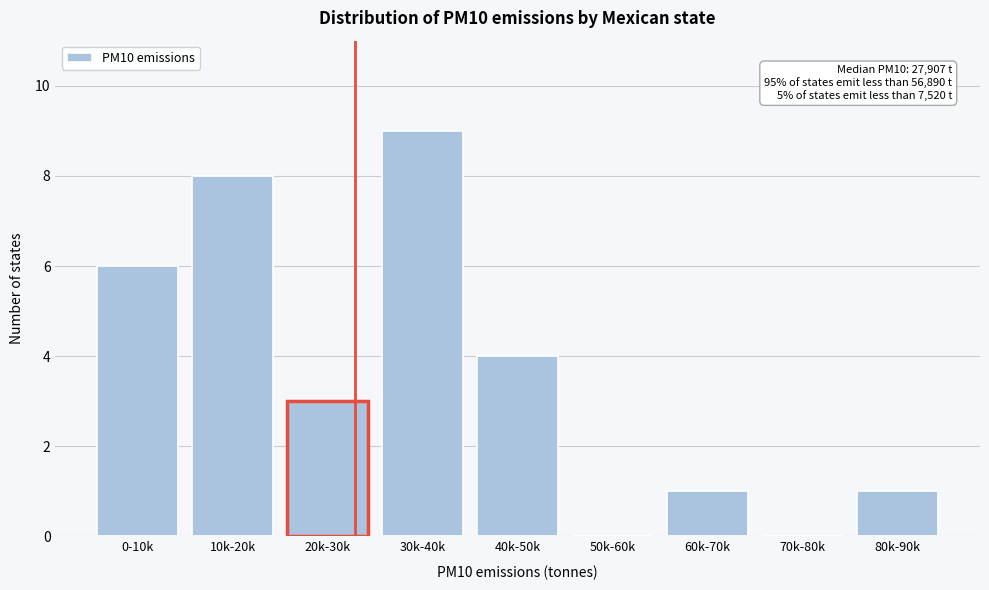

Reading left to right, what are all the values shown in this chart?

0-10k=6	10k-20k=8	20k-30k=3	30k-40k=9	40k-50k=4	50k-60k=0	60k-70k=1	70k-80k=0	80k-90k=1